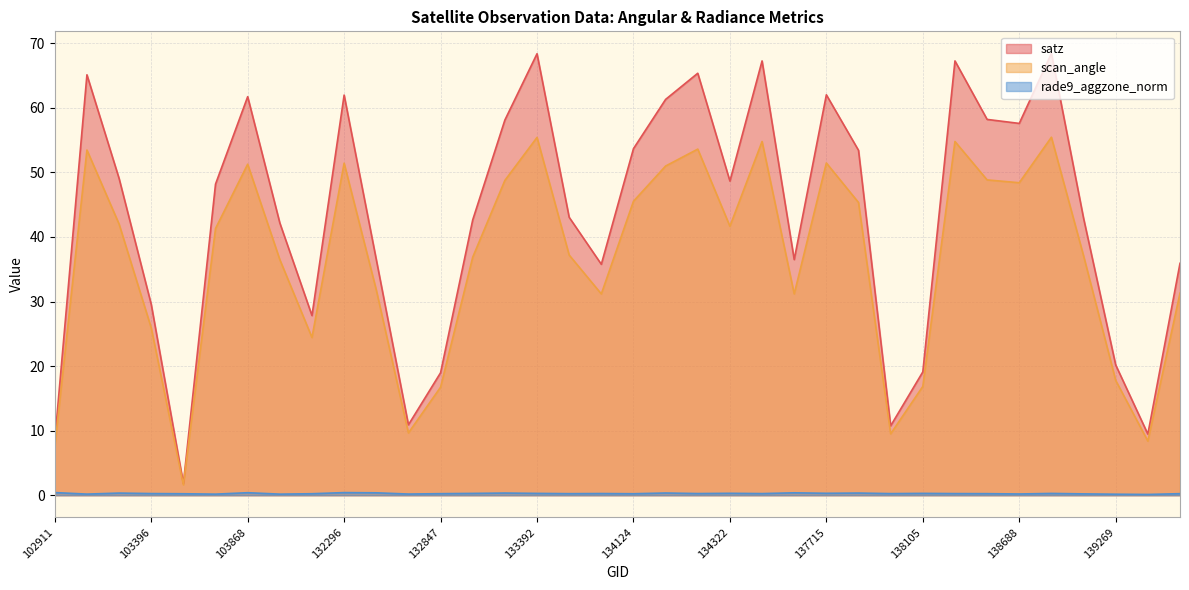

Does the chart display data point markers on the line(s)?

No